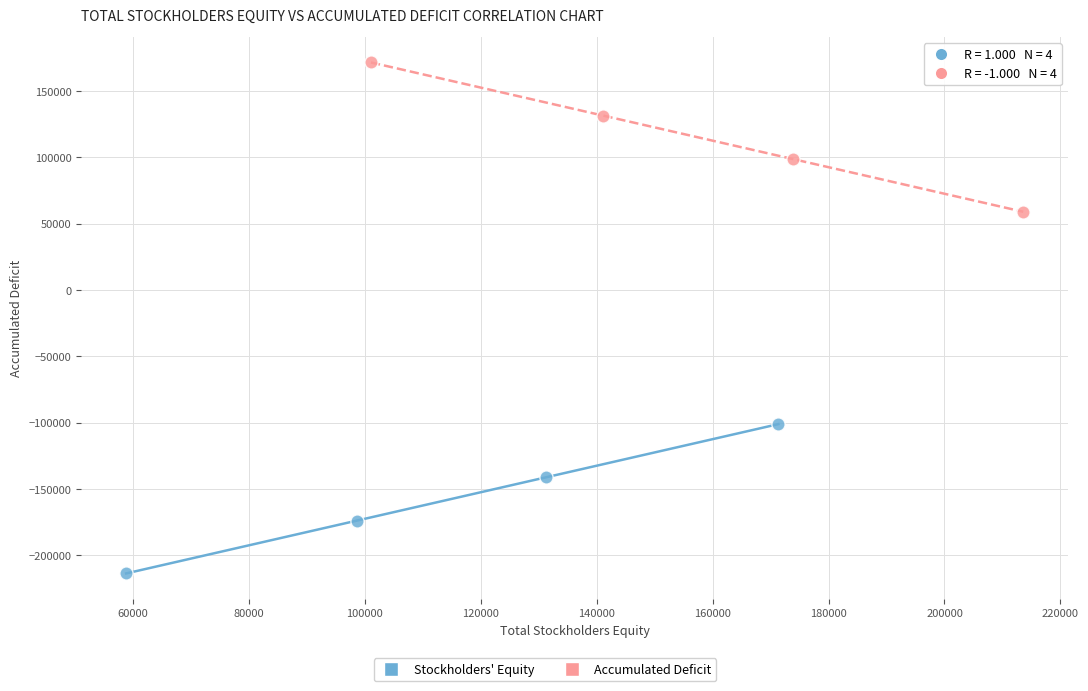

Which series reaches the maximum Y coordinate?

Accumulated Deficit